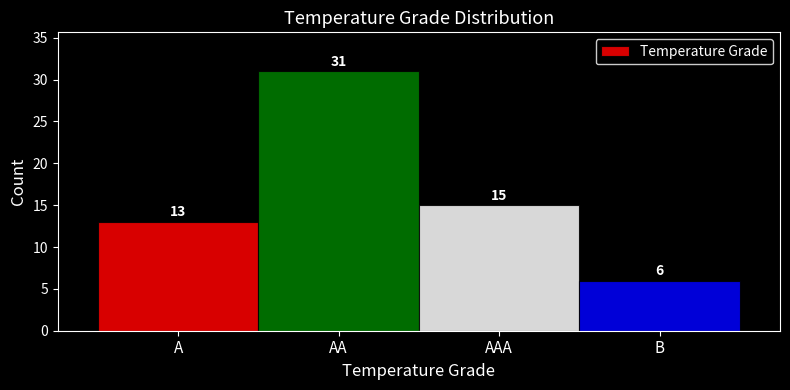

Reading left to right, list all the values displayed in this chart.

13	31	15	6